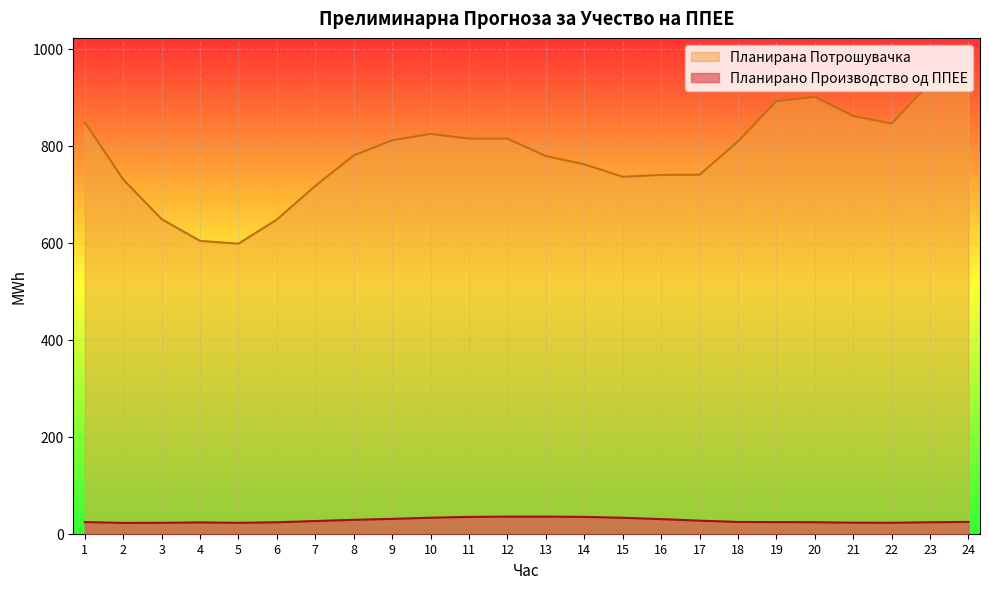

The Планирано Производство од ППЕЕ series shows 23.3 at 4. True or false?

True